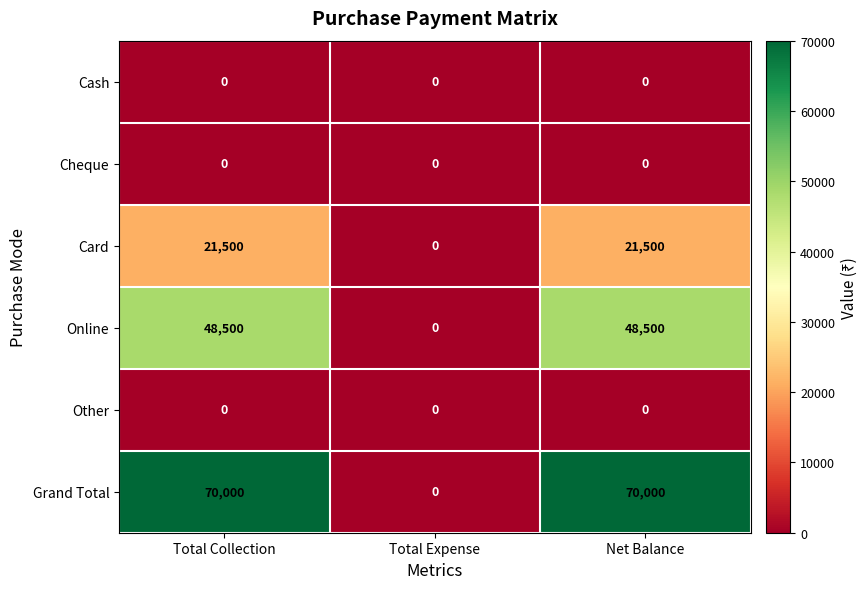

What is the total value across all series at Total Collection?

140000